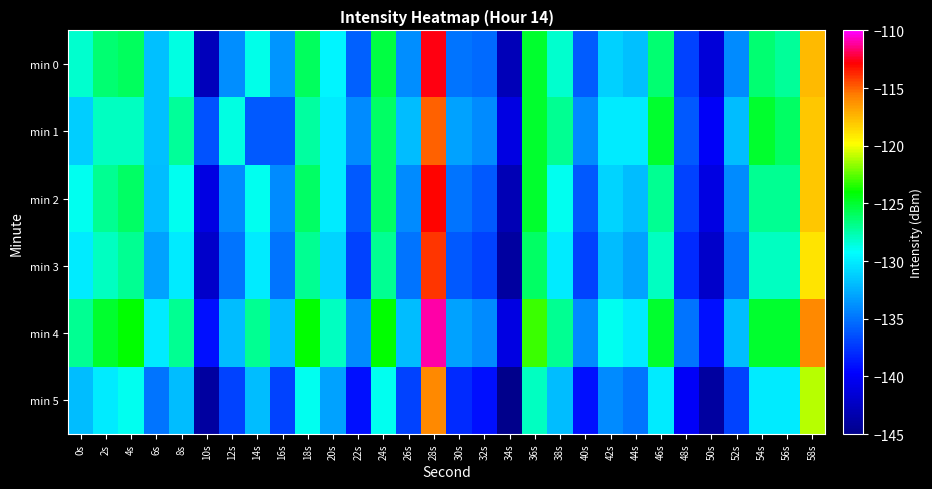

Reading left to right, what are all the values shown in this chart?

min 0: 0s=-128.2	2s=-126.3	4s=-125.9	6s=-131.9	8s=-128.6	10s=-142.7	12s=-133.9	14s=-128.8	16s=-133.6	18s=-126.0	20s=-129.6	22s=-135.8	24s=-125.4	26s=-133.8	28s=-112.6	30s=-135.0	32s=-135.4	34s=-142.9	36s=-124.9	38s=-128.2	40s=-136.0	42s=-131.1	44s=-131.8	46s=-126.3	48s=-137.0	50s=-141.4	52s=-134.0	54s=-126.3	56s=-127.1	58s=-117.6
min 1: 0s=-131.3	2s=-127.9	4s=-128.0	6s=-131.8	8s=-127.1	10s=-136.4	12s=-128.7	14s=-136.1	16s=-136.1	18s=-127.3	20s=-130.0	22s=-134.0	24s=-126.0	26s=-132.0	28s=-115.0	30s=-133.0	32s=-134.0	34s=-141.0	36s=-125.0	38s=-127.0	40s=-134.0	42s=-130.0	44s=-130.0	46s=-125.0	48s=-136.0	50s=-140.0	52s=-132.0	54s=-125.0	56s=-126.0	58s=-118.0
min 2: 0s=-129.0	2s=-127.0	4s=-126.0	6s=-132.0	8s=-129.0	10s=-141.0	12s=-134.0	14s=-129.0	16s=-134.0	18s=-126.0	20s=-130.0	22s=-136.0	24s=-126.0	26s=-134.0	28s=-113.0	30s=-135.0	32s=-136.0	34s=-143.0	36s=-125.0	38s=-129.0	40s=-136.0	42s=-131.0	44s=-132.0	46s=-127.0	48s=-137.0	50s=-141.0	52s=-134.0	54s=-127.0	56s=-127.0	58s=-118.0
min 3: 0s=-130.0	2s=-128.0	4s=-127.0	6s=-133.0	8s=-130.0	10s=-142.0	12s=-135.0	14s=-130.0	16s=-135.0	18s=-127.0	20s=-131.0	22s=-137.0	24s=-127.0	26s=-135.0	28s=-114.0	30s=-136.0	32s=-137.0	34s=-144.0	36s=-126.0	38s=-130.0	40s=-137.0	42s=-132.0	44s=-133.0	46s=-128.0	48s=-138.0	50s=-142.0	52s=-135.0	54s=-128.0	56s=-128.0	58s=-119.0
min 4: 0s=-127.0	2s=-125.0	4s=-124.0	6s=-130.0	8s=-127.0	10s=-139.0	12s=-132.0	14s=-127.0	16s=-132.0	18s=-124.0	20s=-128.0	22s=-134.0	24s=-124.0	26s=-132.0	28s=-111.0	30s=-133.0	32s=-134.0	34s=-141.0	36s=-123.0	38s=-127.0	40s=-134.0	42s=-129.0	44s=-130.0	46s=-125.0	48s=-135.0	50s=-139.0	52s=-132.0	54s=-125.0	56s=-125.0	58s=-116.0
min 5: 0s=-132.0	2s=-130.0	4s=-129.0	6s=-135.0	8s=-132.0	10s=-144.0	12s=-137.0	14s=-132.0	16s=-137.0	18s=-129.0	20s=-133.0	22s=-139.0	24s=-129.0	26s=-137.0	28s=-116.0	30s=-138.0	32s=-139.0	34s=-146.0	36s=-128.0	38s=-132.0	40s=-139.0	42s=-134.0	44s=-135.0	46s=-130.0	48s=-140.0	50s=-144.0	52s=-137.0	54s=-130.0	56s=-130.0	58s=-121.0